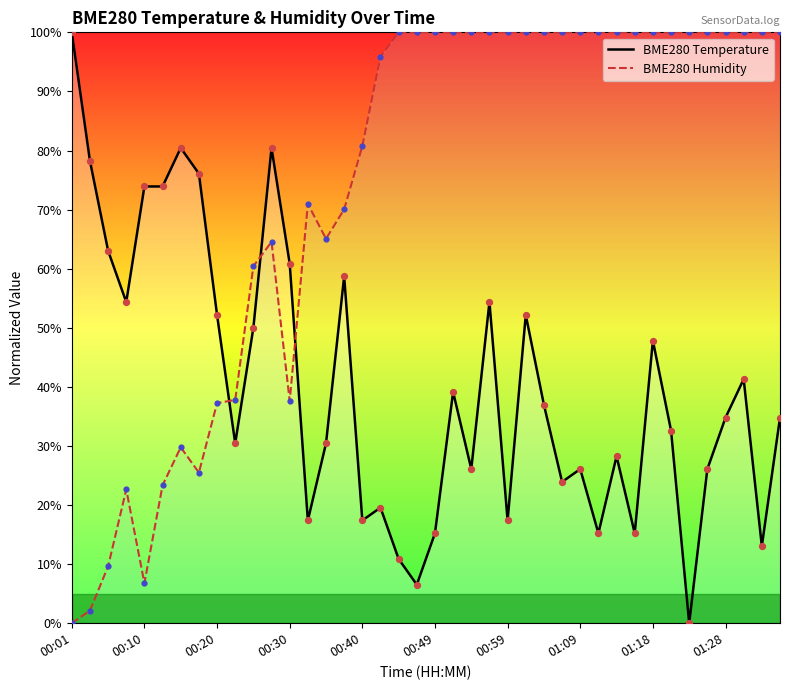

What are all the series names shown in the legend?

BME280 Temperature, BME280 Humidity